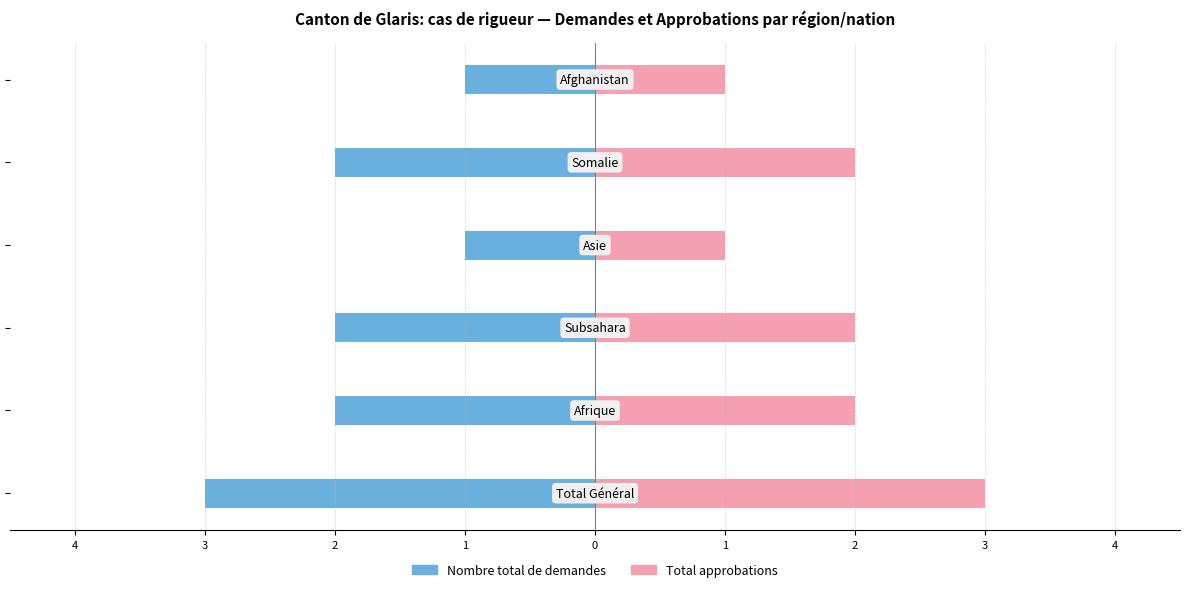

Reading right to left, list all the values displayed in this chart.

Nombre total de demandes: -1	-2	-1	-2	-2	-3
Total approbations: 1	2	1	2	2	3